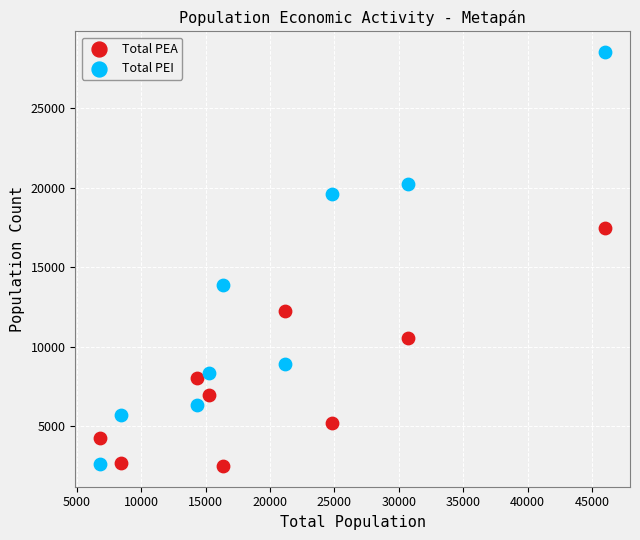

Across all data points, what is the range of Y values (max minus min)?

26038